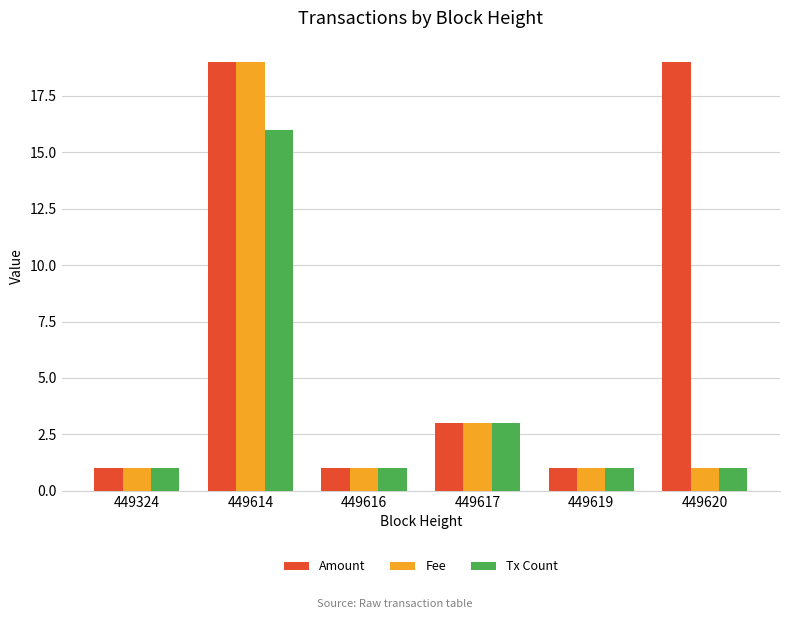

Where is Amount nearest to the value 10?

449617